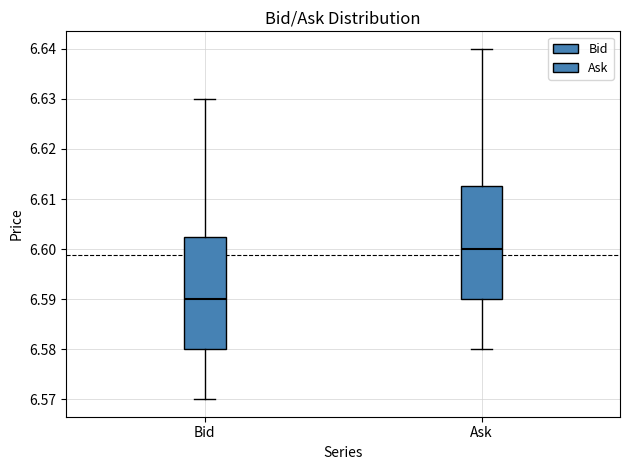

Reading left to right, transcribe this box plot: for each box, give where its median line is, the range the box spans, and where its two whiskers end, as read against the y-axis. The values are not printed on the chart, so give them approximately, as read against the axis.

Bid: median 6.590, box 6.580 to 6.603, whiskers 6.570 to 6.630
Ask: median 6.600, box 6.590 to 6.613, whiskers 6.580 to 6.640